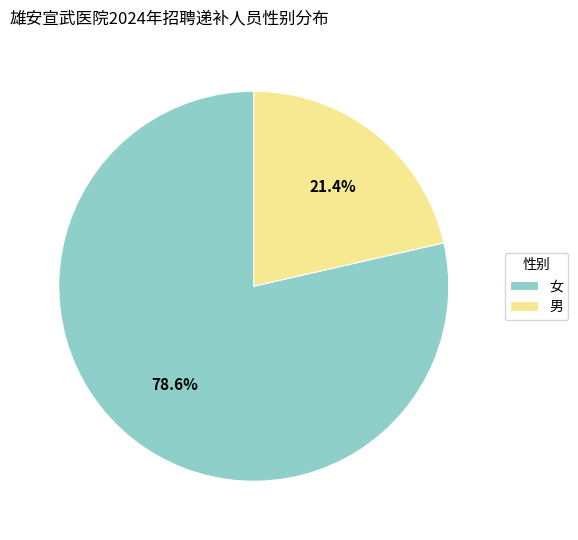

Rank the categories by value from highest to lowest.

女, 男